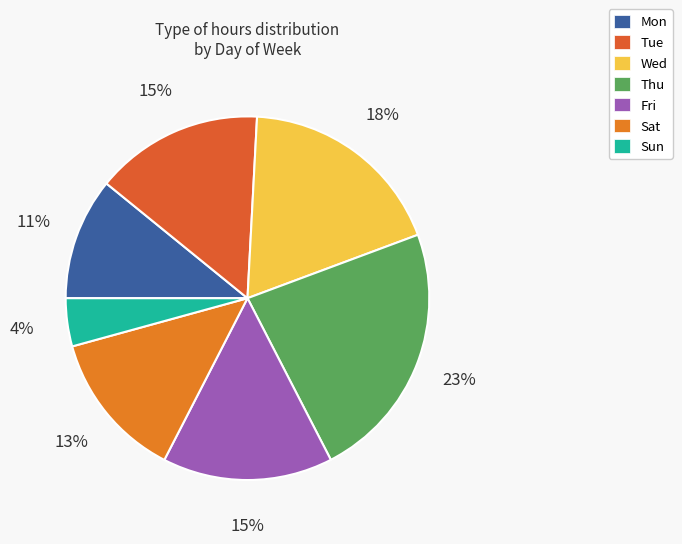

Is there a majority slice in this chart?

No